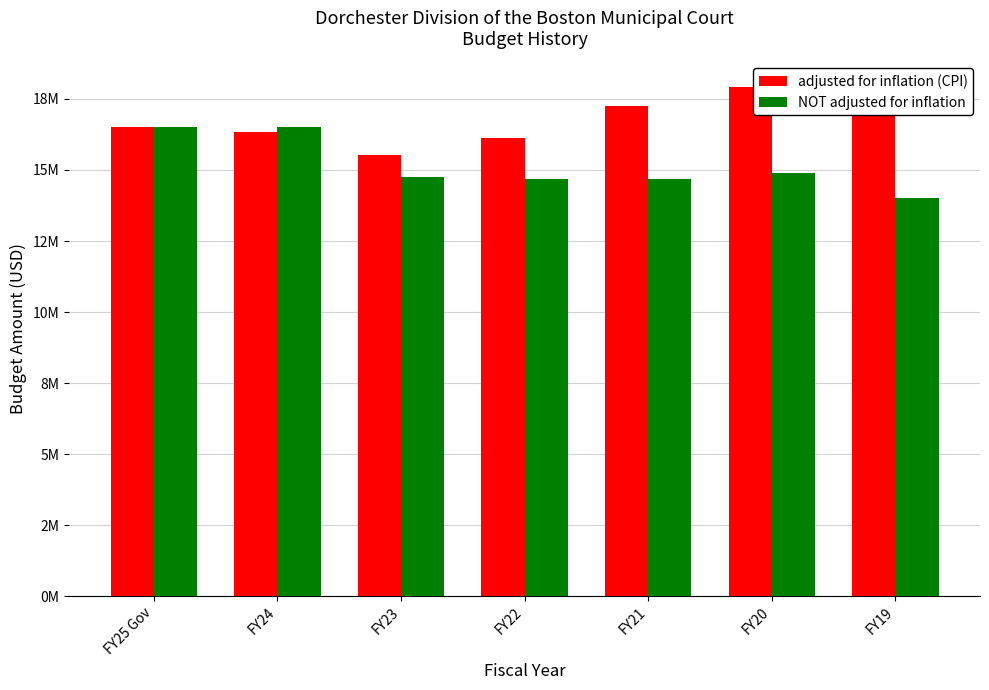

Where does the NOT adjusted for inflation series first go above 14758440?

FY25 Gov